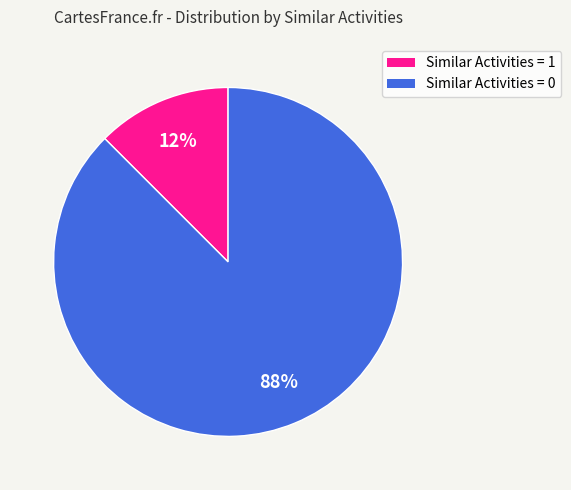

Count the number of slices in the pie.

2